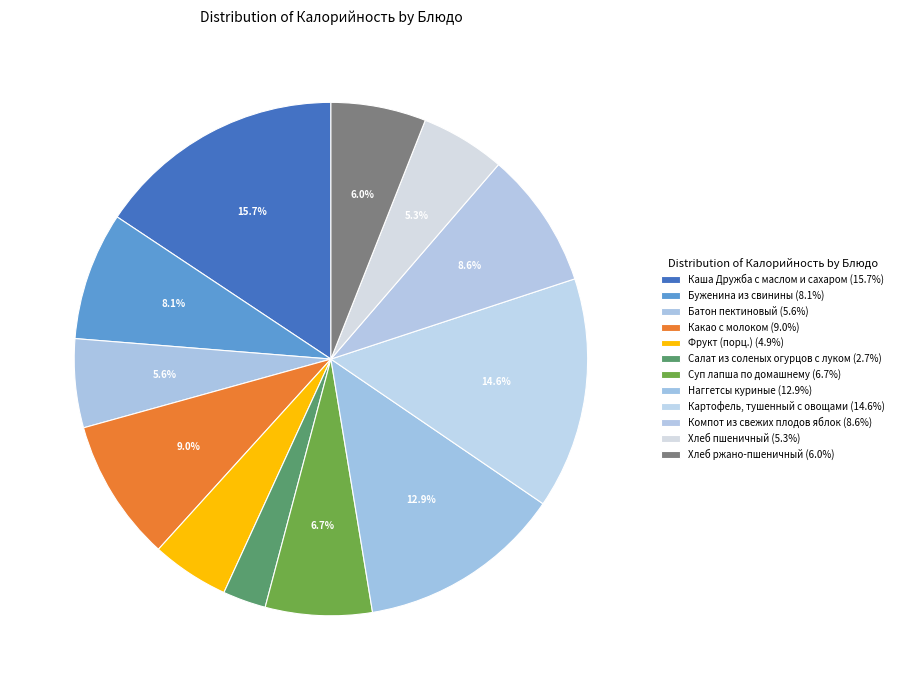

What percentage is the Какао с молоком slice, to the nearest percent?

9%